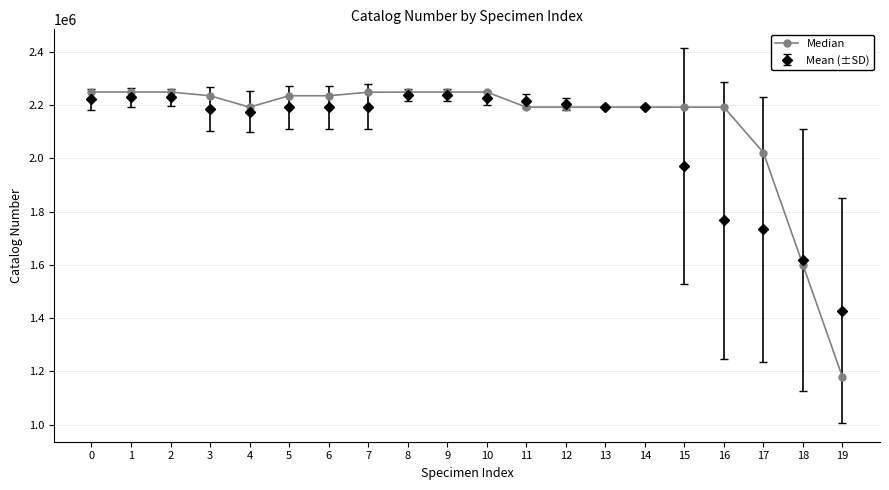

How many data points in Median are less than 2234778?

10